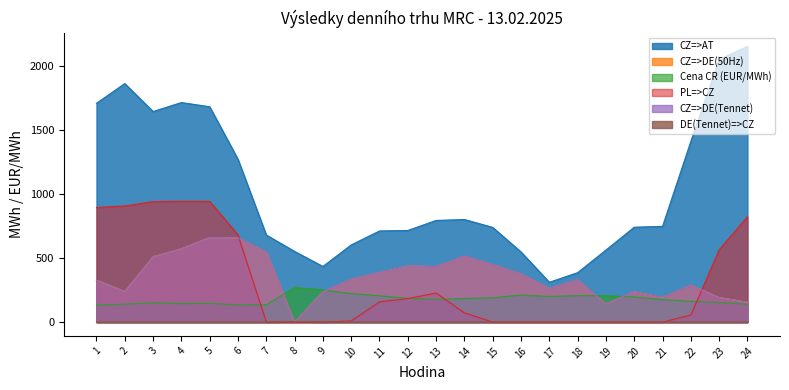

How many interior local peaks does the PL=>CZ series have?

2